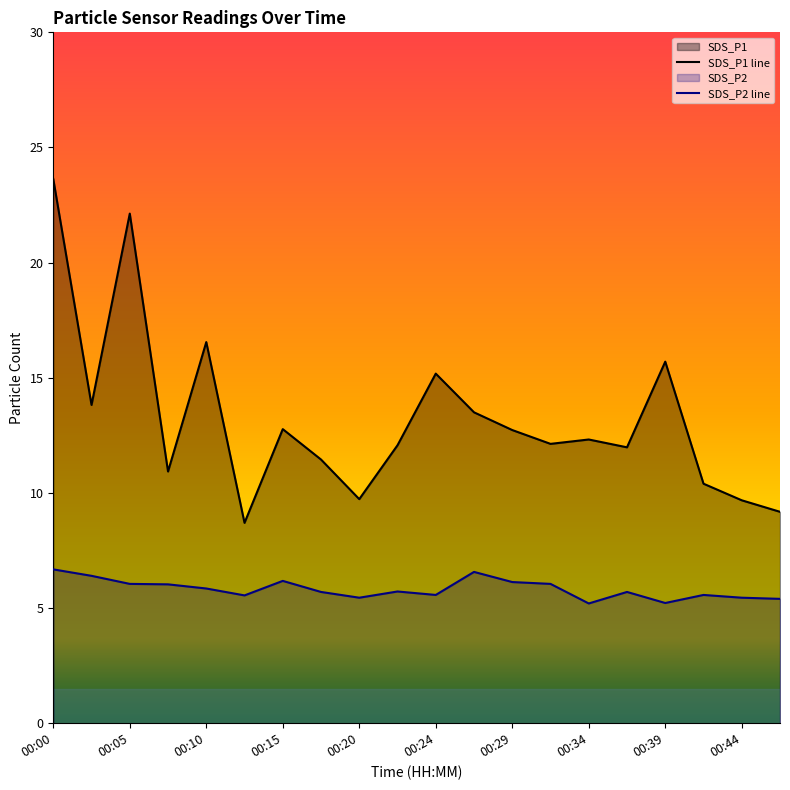

Reading left to right, what are all the values shown in this chart?

SDS_P1: 00:00=23.6	00:03=13.8	00:05=22.1	00:07=10.9	00:10=16.6	00:12=8.7	00:15=12.8	00:17=11.4	00:20=9.7	00:22=12.1	00:24=15.2	00:27=13.5	00:29=12.7	00:32=12.1	00:34=12.3	00:37=12.0	00:39=15.7	00:42=10.4	00:44=9.7	00:46=9.2
SDS_P2: 00:00=6.7	00:03=6.4	00:05=6.0	00:07=6.0	00:10=5.8	00:12=5.5	00:15=6.2	00:17=5.7	00:20=5.5	00:22=5.7	00:24=5.6	00:27=6.6	00:29=6.1	00:32=6.0	00:34=5.2	00:37=5.7	00:39=5.2	00:42=5.6	00:44=5.5	00:46=5.4